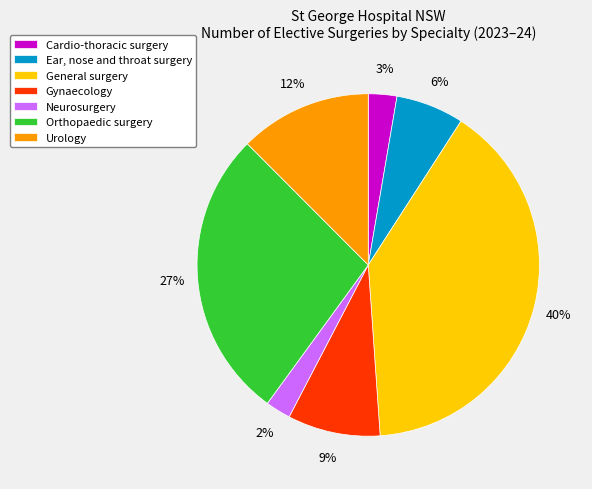

What percentage is the Ear, nose and throat surgery slice, to the nearest percent?

6%